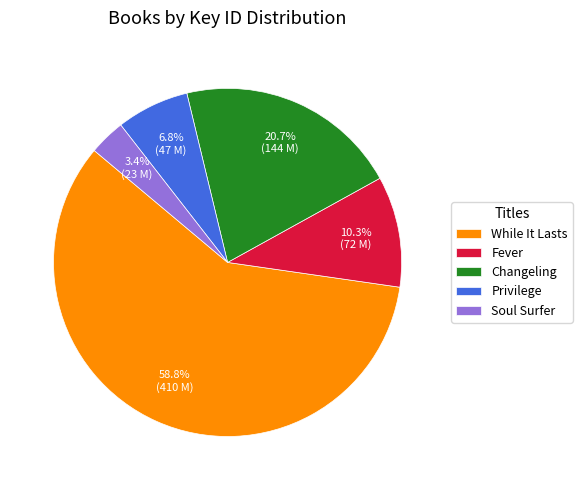

Which category has the smallest portion of the pie?

Soul Surfer